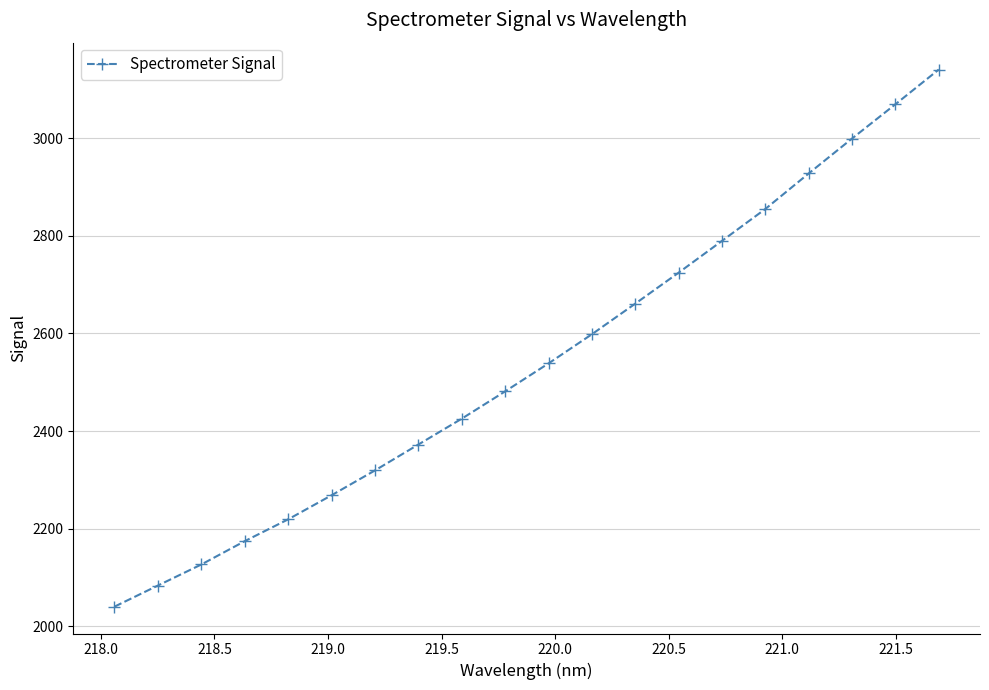

What is the smallest value displayed?

2040.6